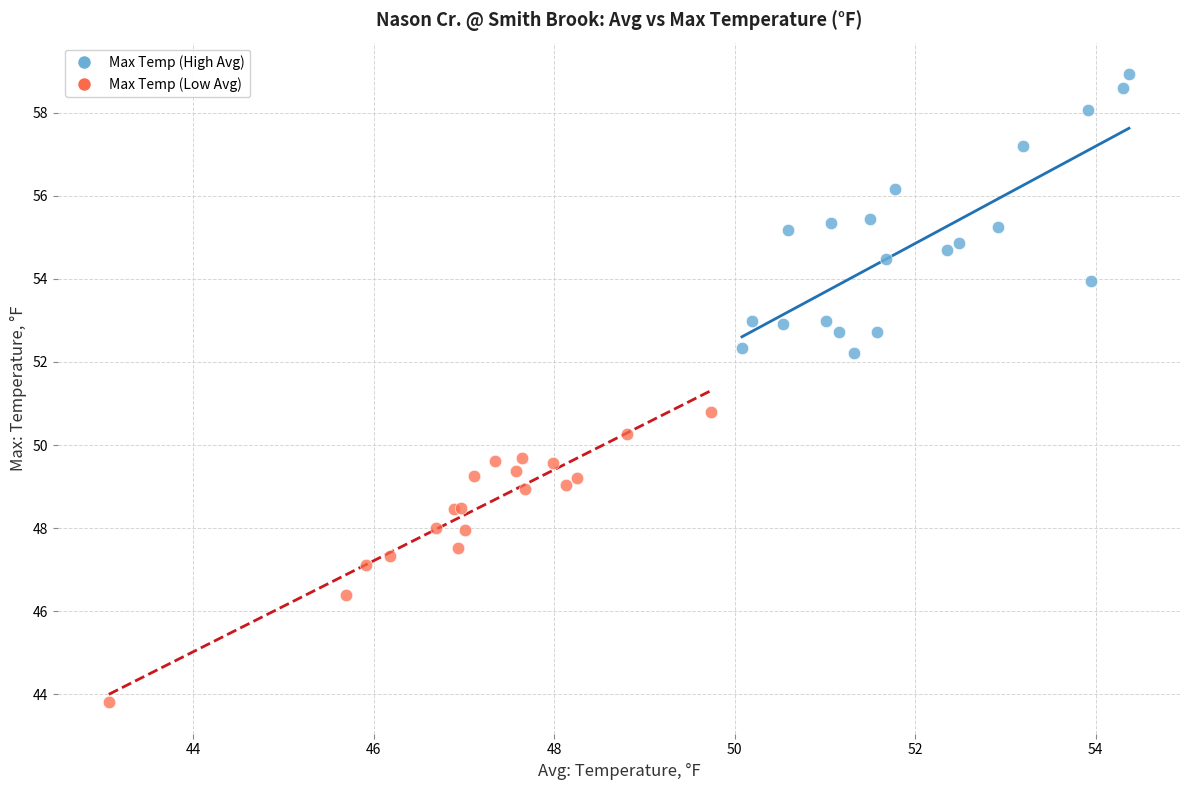

Which series reaches the maximum Y coordinate?

Max Temp (High Avg)